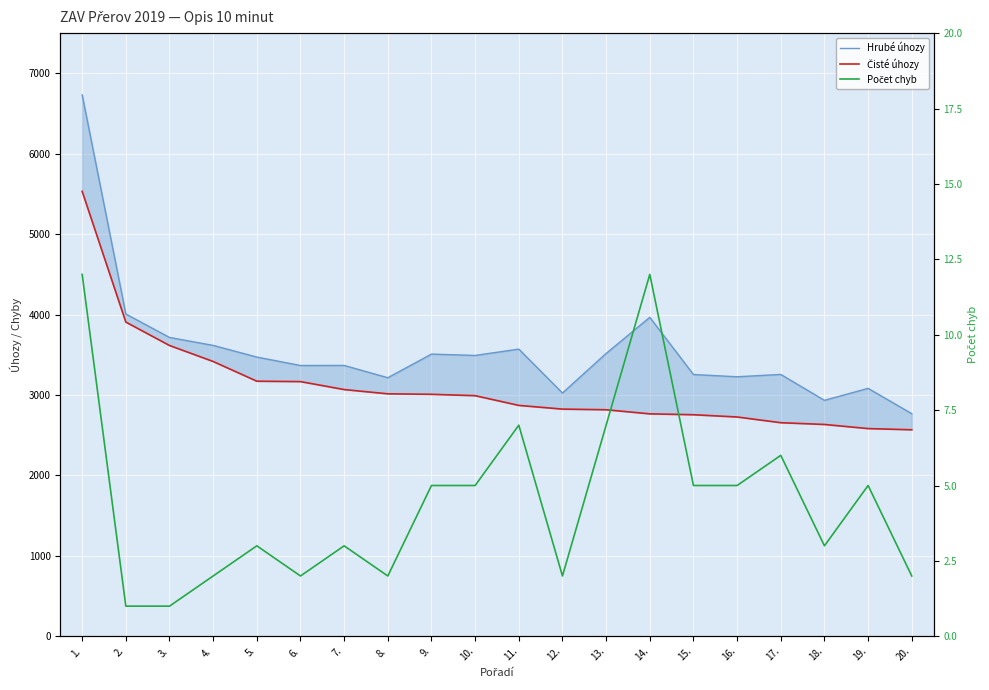

True or false: Hrubé úhozy and Čisté úhozy cross at least once.

False